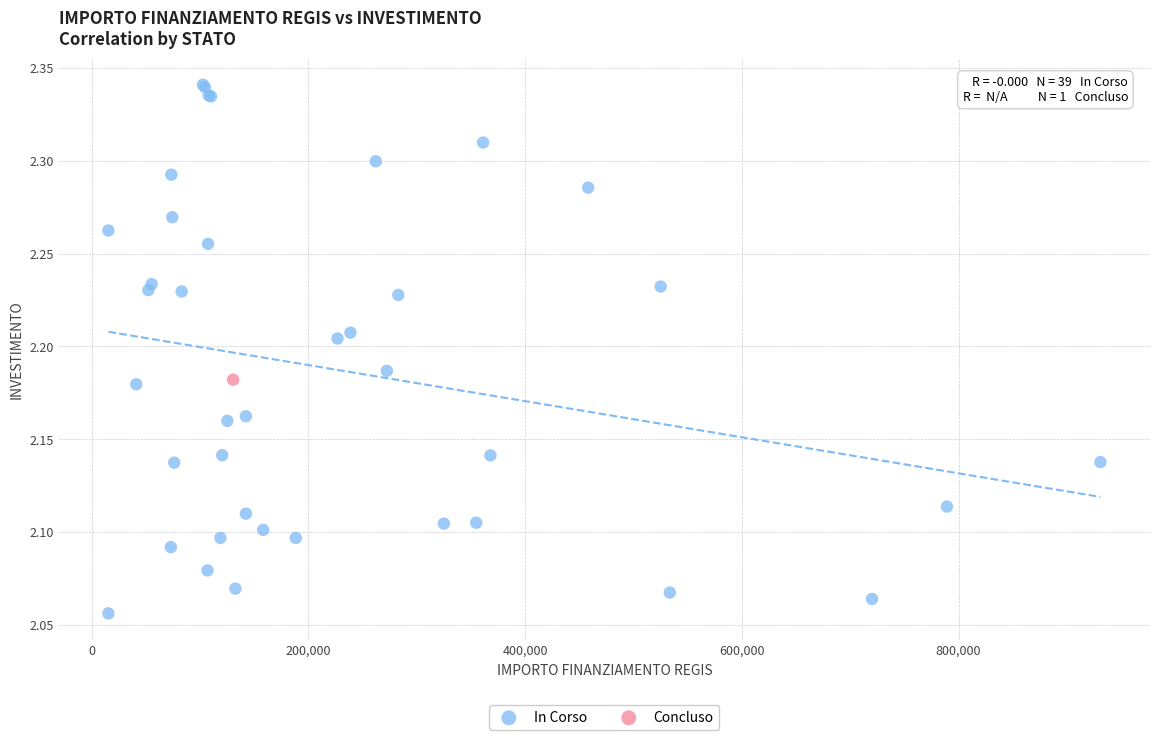

What are all the series names shown in the legend?

In Corso, Concluso